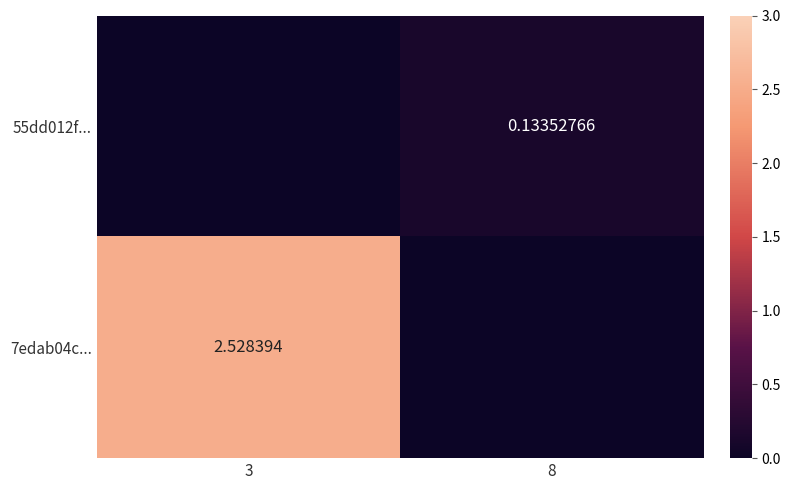

What is the sum of all 55dd012f... values?

0.1